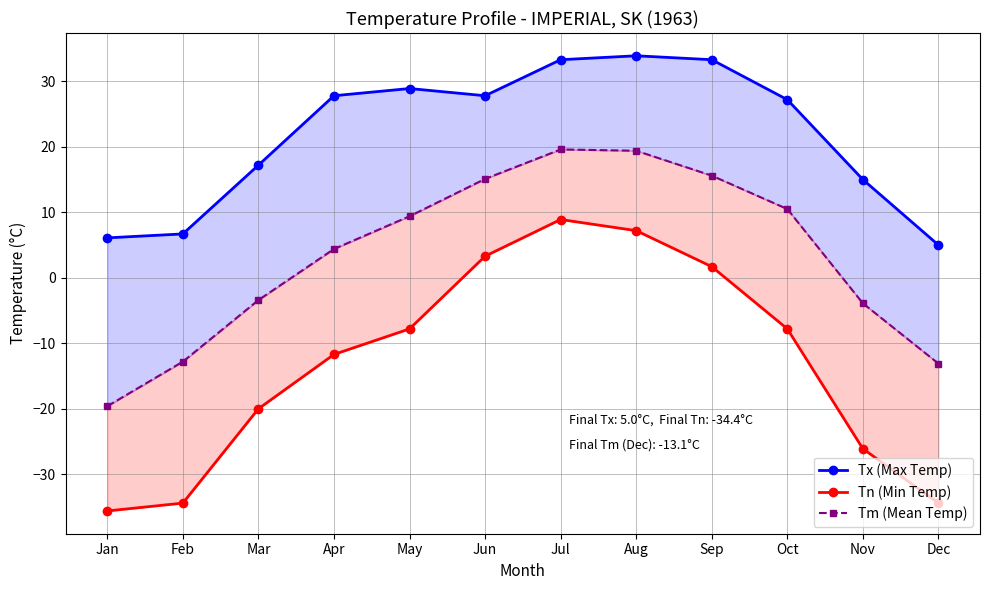

How many lines are shown in the chart?

3